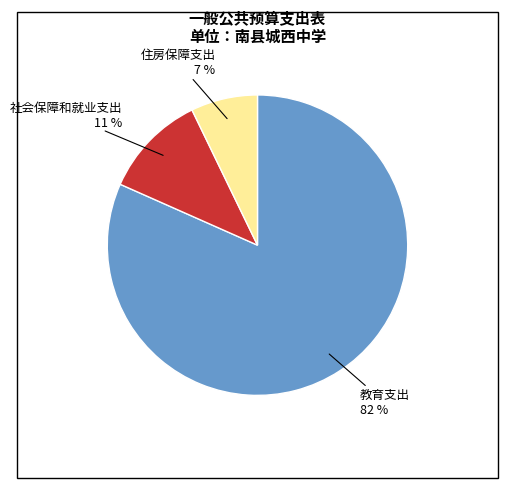

Count the number of slices in the pie.

3